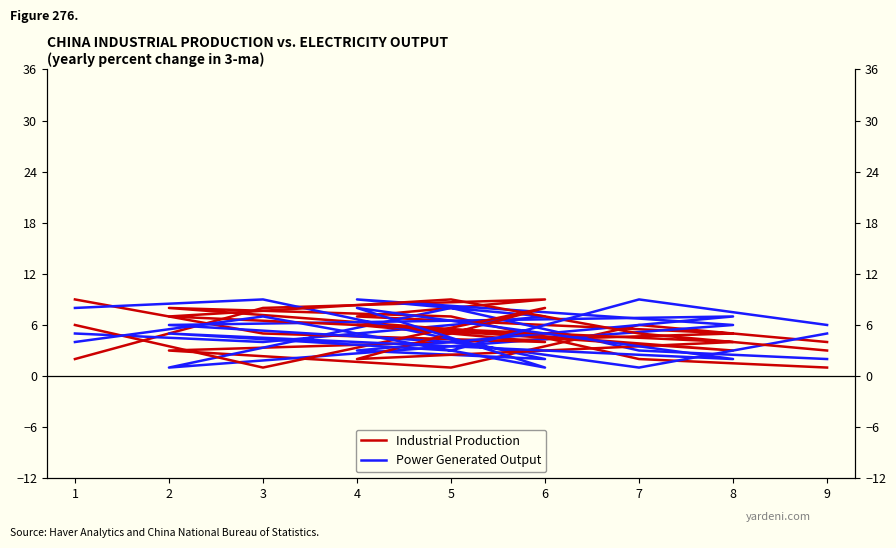

Rank the categories by Power Generated Output value from lowest to highest.

2, 9, 7, 3, 1, 8, 6, 5, 4